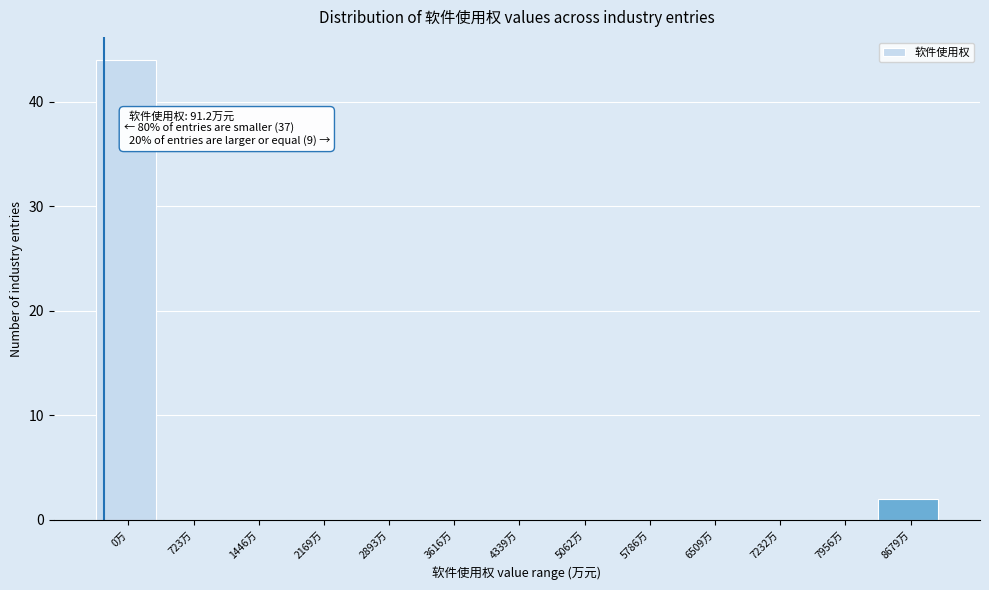

Reading left to right, list all the values displayed in this chart.

0万=44	723万=0	1446万=0	2169万=0	2893万=0	3616万=0	4339万=0	5062万=0	5786万=0	6509万=0	7232万=0	7956万=0	8679万=2